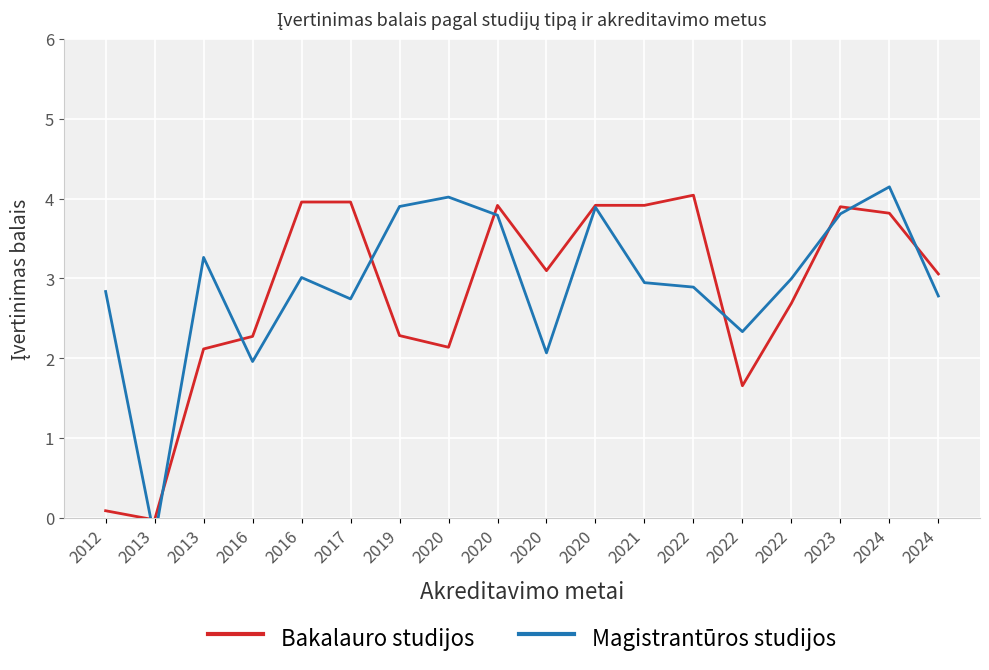

What is the value of the Magistrantūros studijos point at the 9th from the left?

4.0